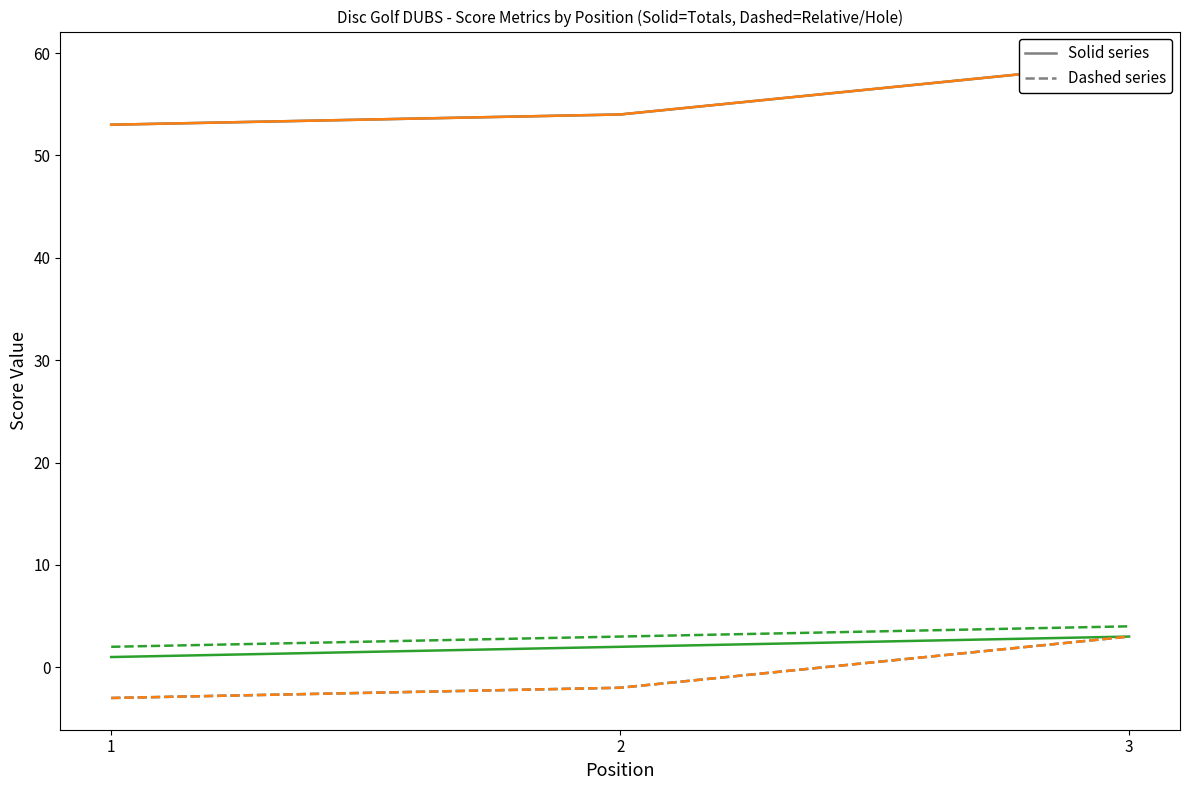

At which label is event_relative_score (dashed) closest to 0?

2